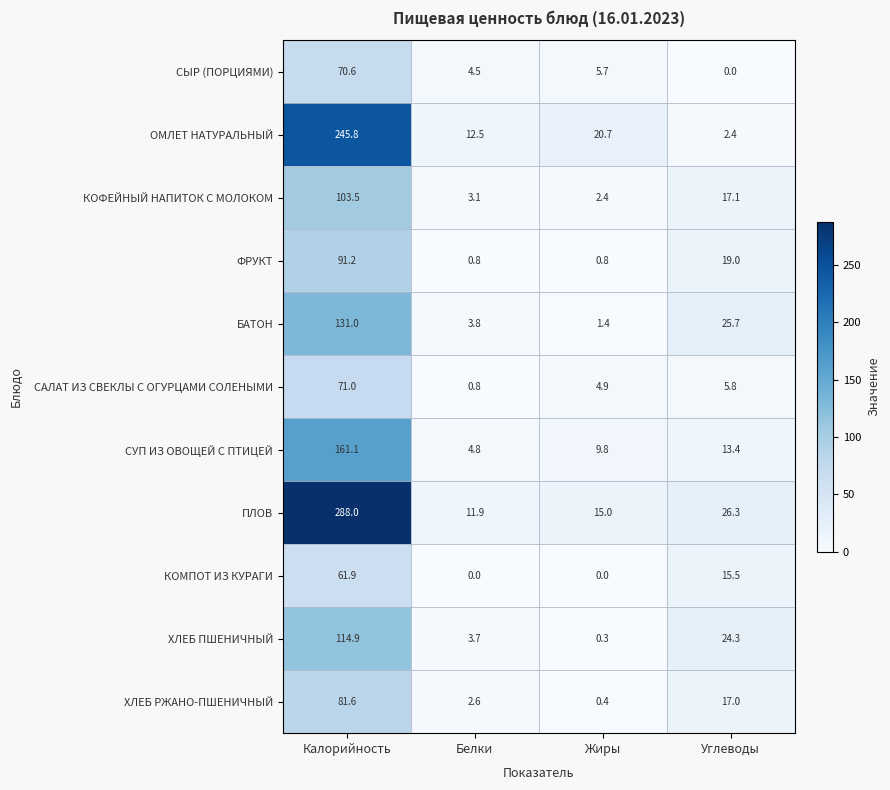

Where is САЛАТ ИЗ СВЕКЛЫ С ОГУРЦАМИ СОЛЕНЫМИ nearest to the value 35?

Углеводы